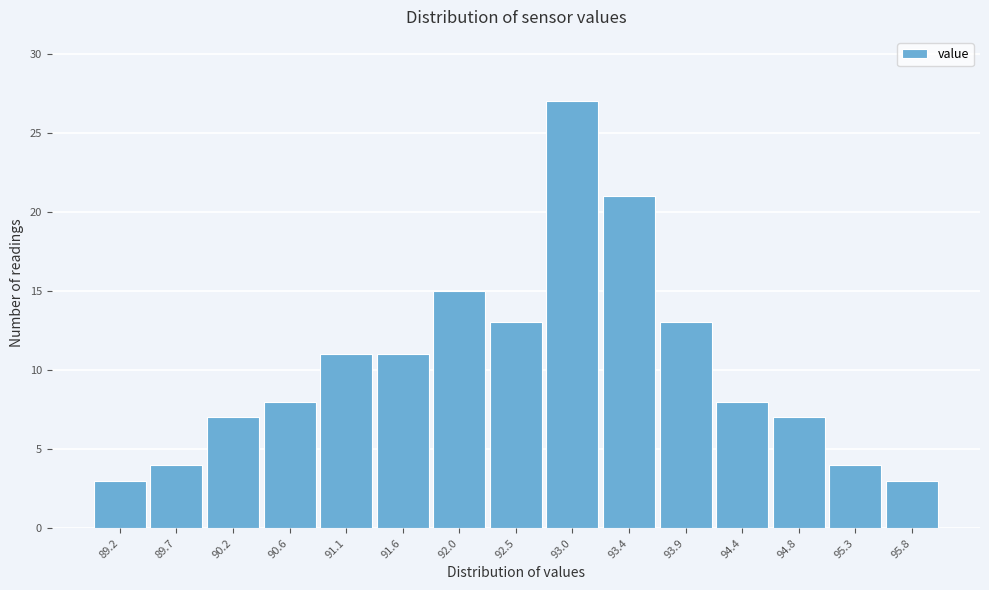

How tall is the bar that spans 92.25 to 92.75 on the x-axis? Neither the bar edges nor the heights are printed on the chart, so give them approximately, as read against the axes.

13